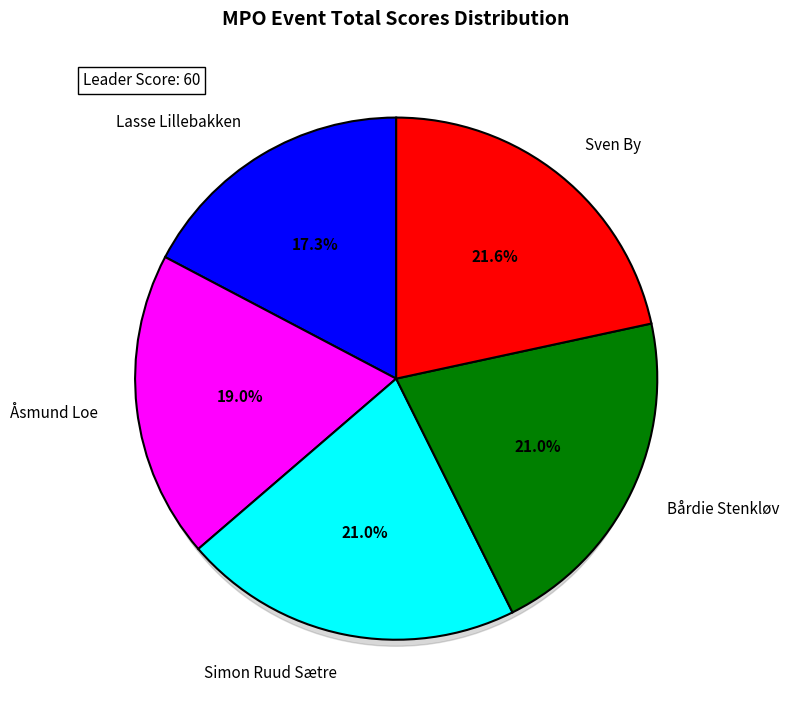

Does any single category account for the majority?

No